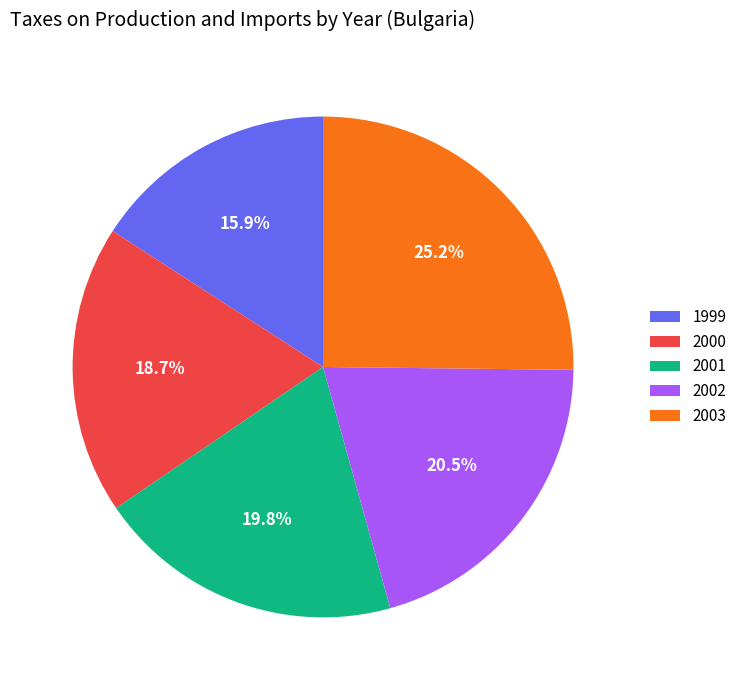

True or false: 1999 accounts for 33% of the total.

False